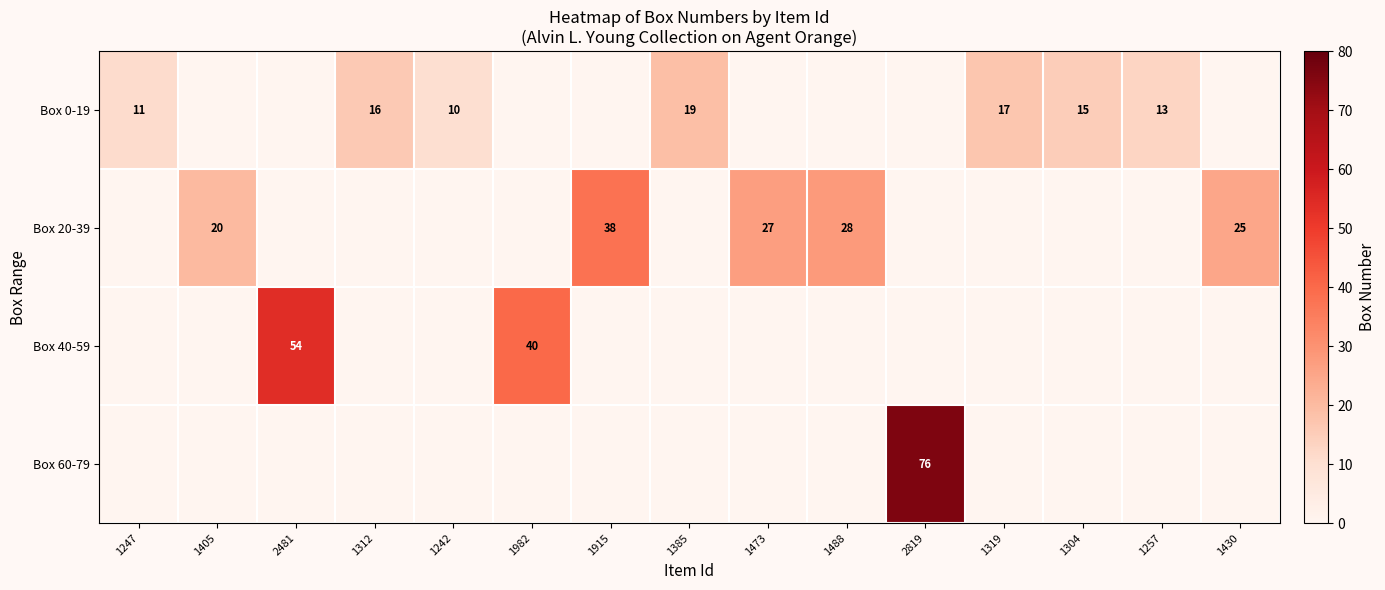

Is it true that Box 20-39 equals 27 at 1473?

True